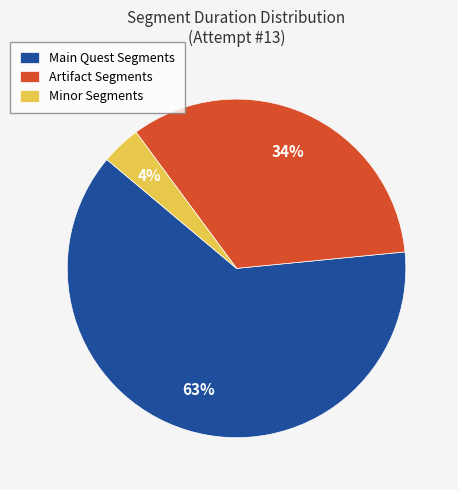

The Main Quest Segments slice represents 73% of the pie. True or false?

False